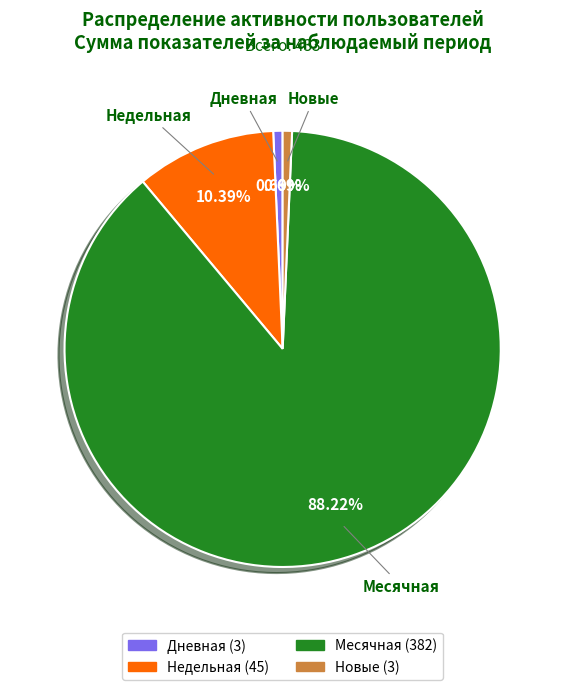

Does any single category account for the majority?

Yes